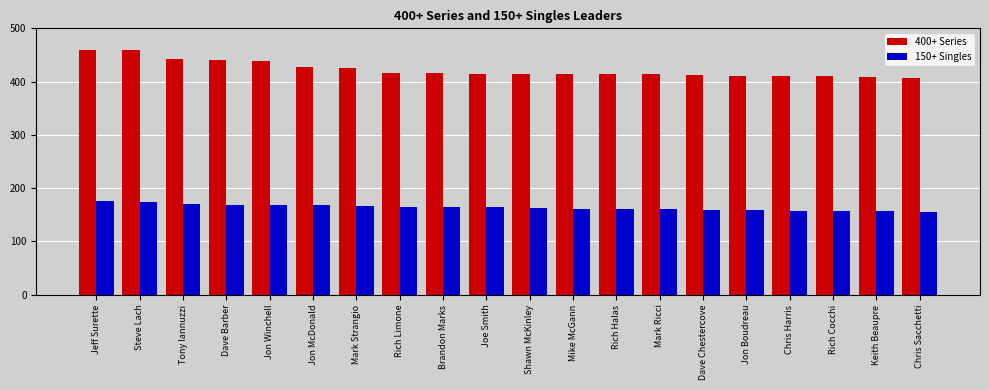

Is it true that 400+ Series equals 148 at Shawn McKinley?

False